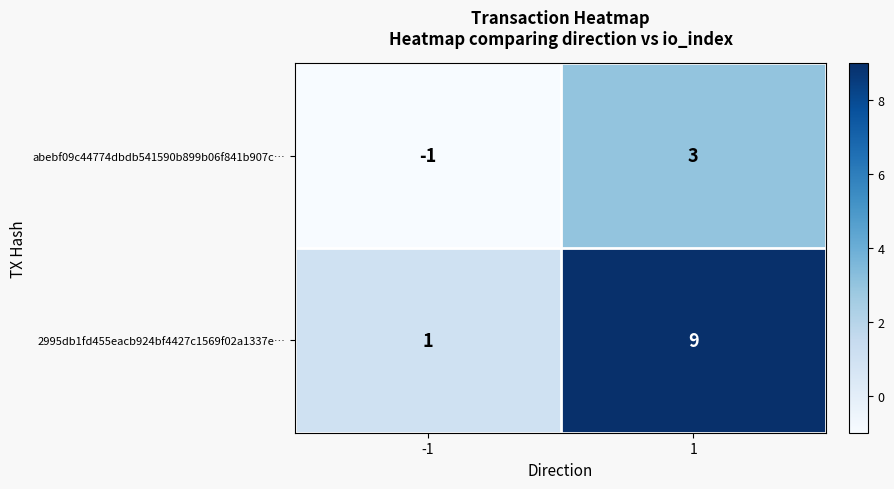

Rank the series by their maximum value, from lowest to highest.

abebf09c44774dbdb541590b899b06f841b907c…, 2995db1fd455eacb924bf4427c1569f02a1337e…